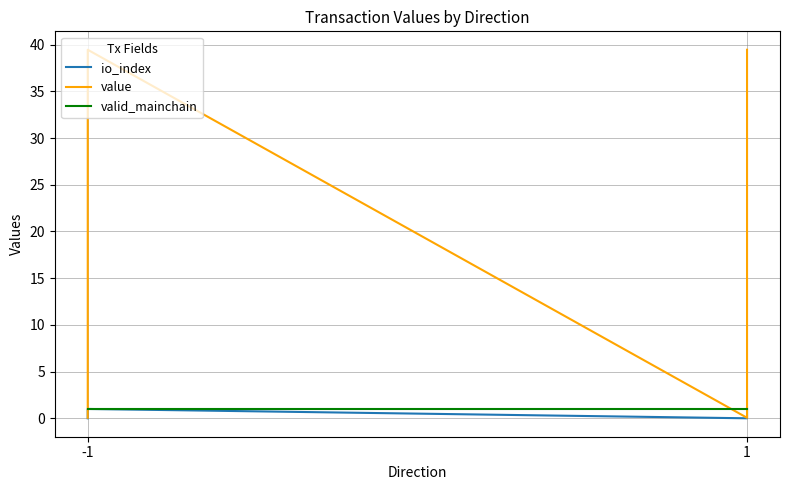

Reading left to right, extract all data points from this chart.

io_index: 0.0	1.0	0.0	1.0
value: 0.1	39.5	0.1	39.5
valid_mainchain: 1.0	1.0	1.0	1.0